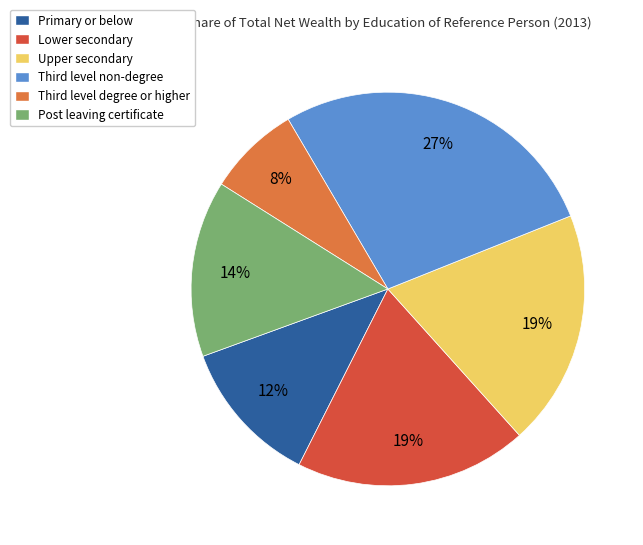

Is there any slice that represents more than half of the pie?

No